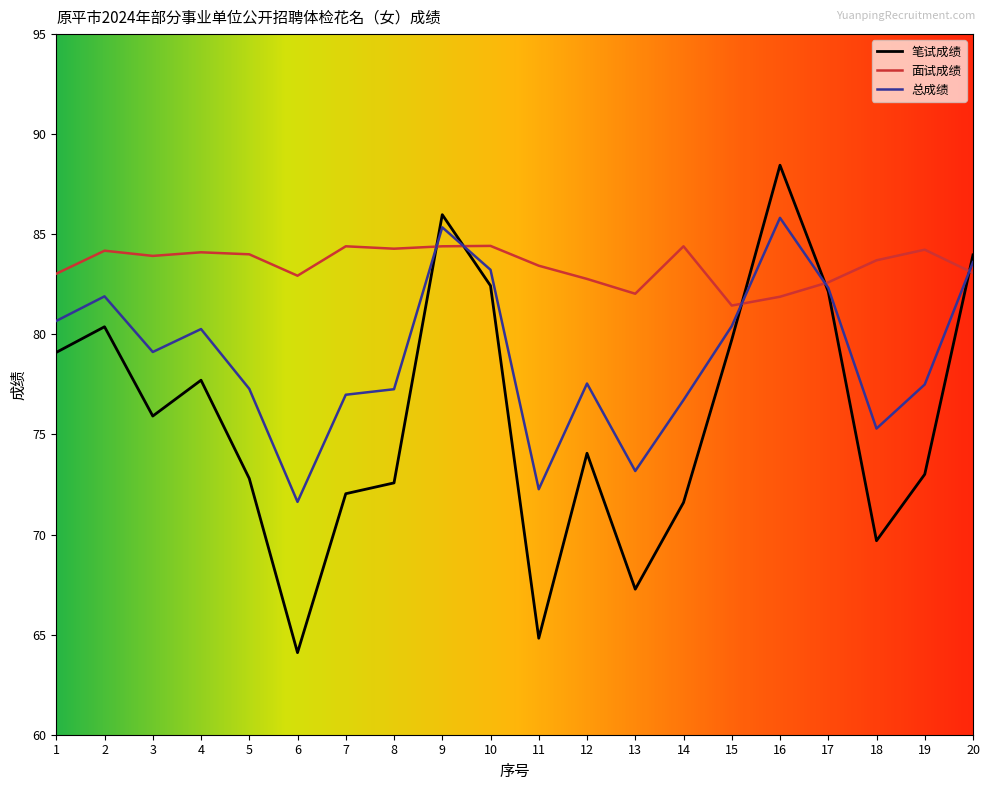

What is the total value across all series at 17?

247.1